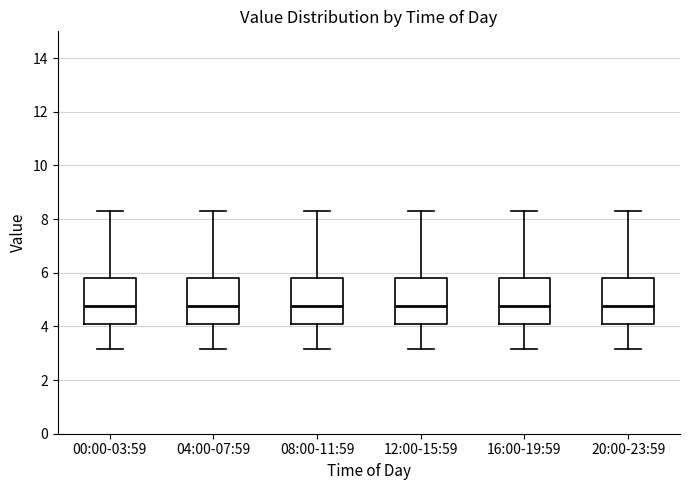

Reading left to right, transcribe this box plot: for each box, give where its median line is, the range the box spans, and where its two whiskers end, as read against the y-axis. The values are not printed on the chart, so give them approximately, as read against the axis.

00:00-03:59: median 4.8, box 4.0 to 5.8, whiskers 3.2 to 8.4
04:00-07:59: median 4.8, box 4.0 to 5.8, whiskers 3.2 to 8.4
08:00-11:59: median 4.8, box 4.0 to 5.8, whiskers 3.2 to 8.4
12:00-15:59: median 4.8, box 4.0 to 5.8, whiskers 3.2 to 8.4
16:00-19:59: median 4.8, box 4.0 to 5.8, whiskers 3.2 to 8.4
20:00-23:59: median 4.8, box 4.0 to 5.8, whiskers 3.2 to 8.4